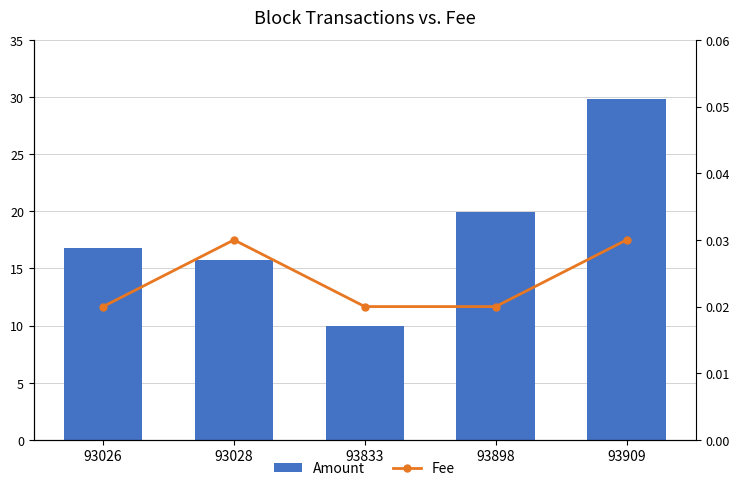

Where is Fee nearest to the value 0?

93026